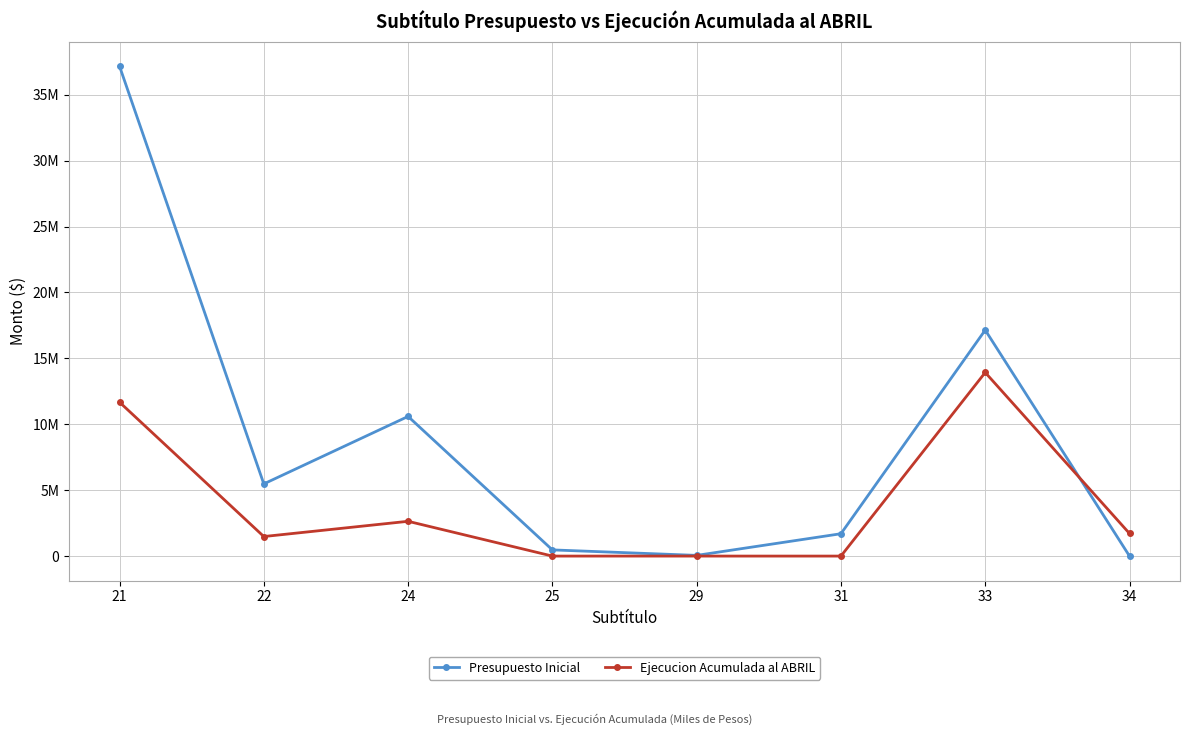

Is this an area chart (filled region under the line)?

No